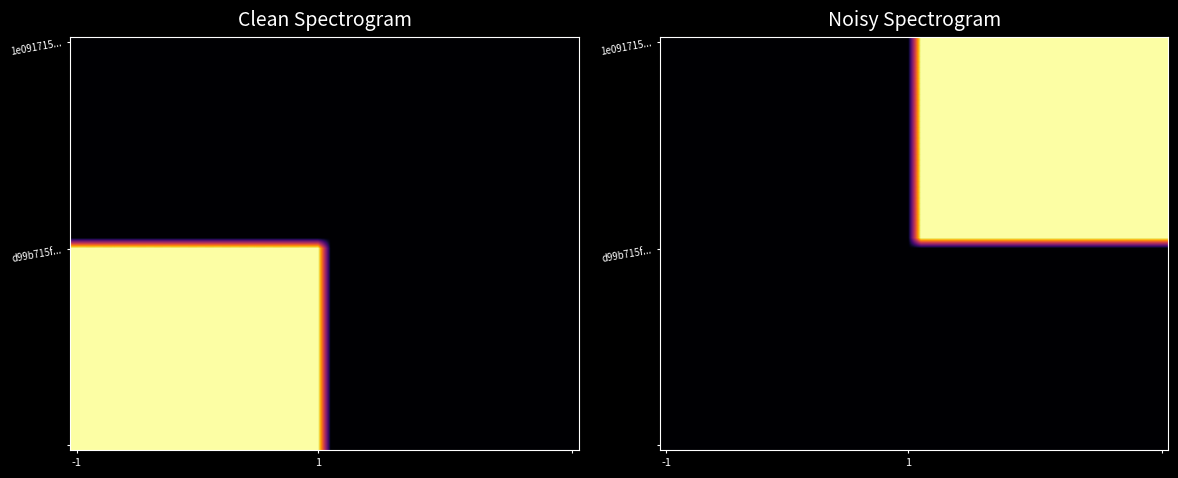

At how many categories does at least one series exceed 0?

40